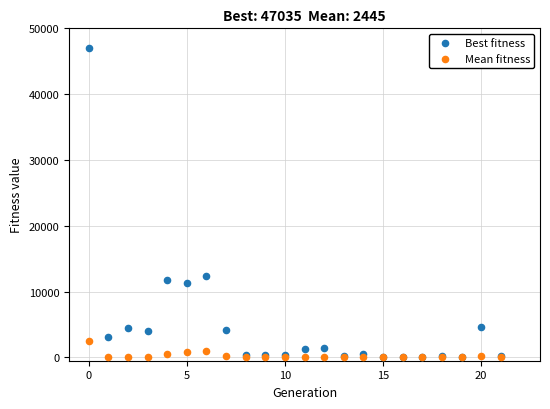

Which series has the largest Y range (max minus min)?

Best fitness